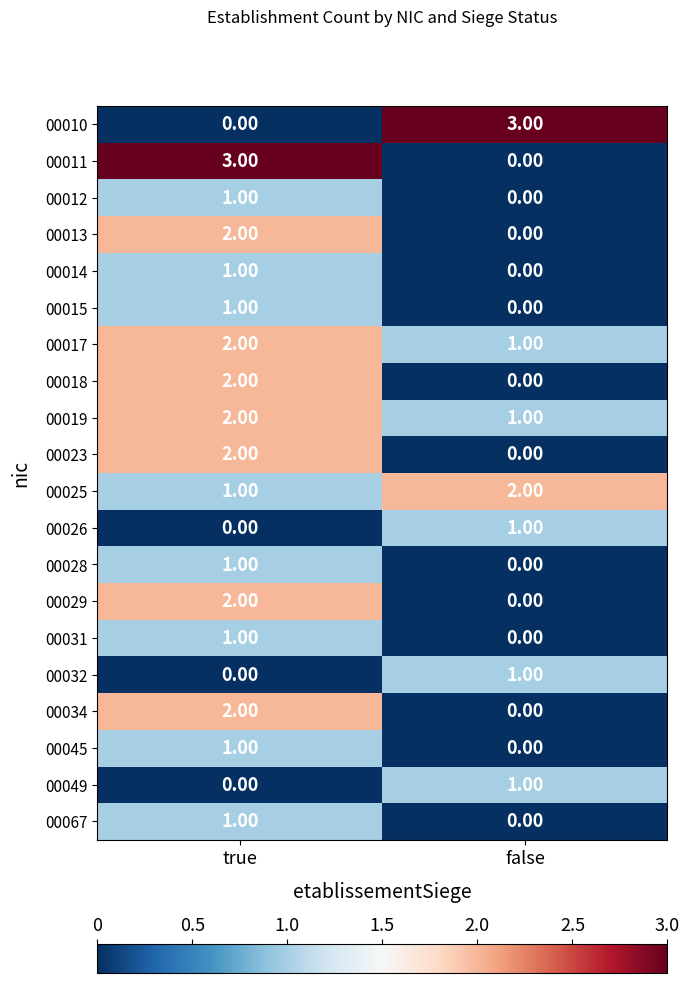

How many data points does each series have?

2